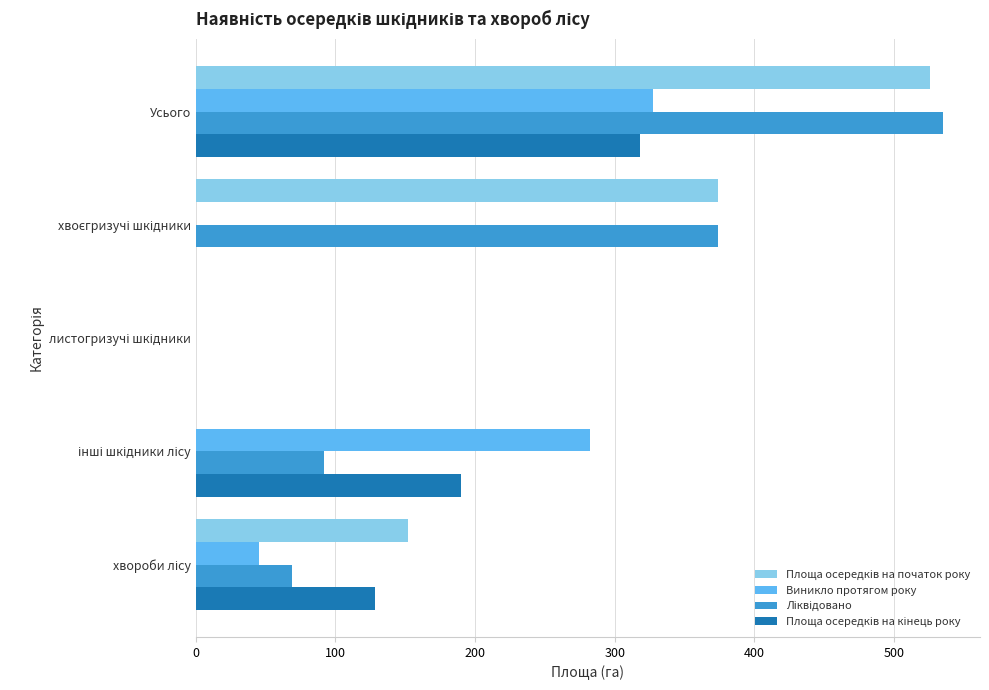

At which category is the sum across all series the highest?

Усього